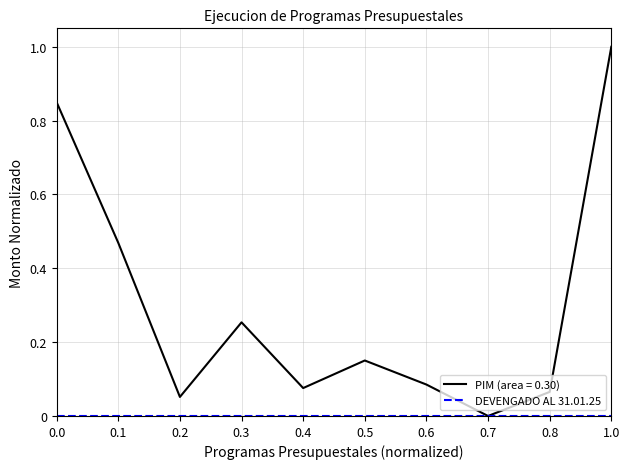

How many lines are shown in the chart?

2